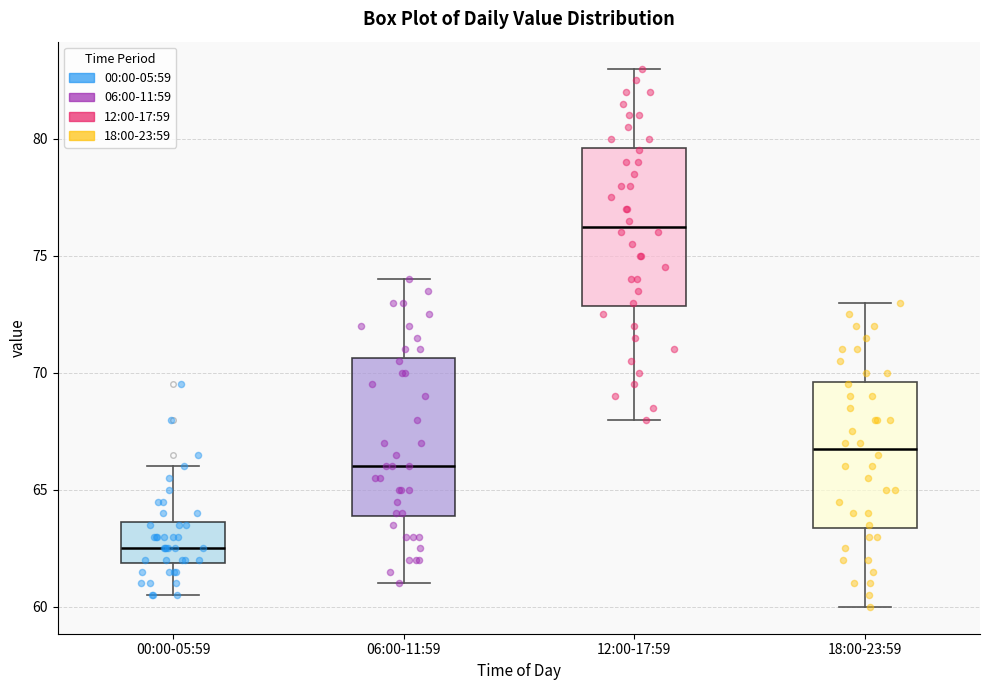

Reading left to right, read every box against the y-axis: the position of its median line, the range the box covers, and the ends of its whiskers. The values are not printed on the chart, so give them approximately, as read against the axis.

00:00-05:59: median 62.5, box 62.0 to 63.5, whiskers 60.5 to 66.0
06:00-11:59: median 66.0, box 64.0 to 70.5, whiskers 61.0 to 74.0
12:00-17:59: median 76.5, box 73.0 to 79.5, whiskers 68.0 to 83.0
18:00-23:59: median 67.0, box 63.5 to 69.5, whiskers 60.0 to 73.0